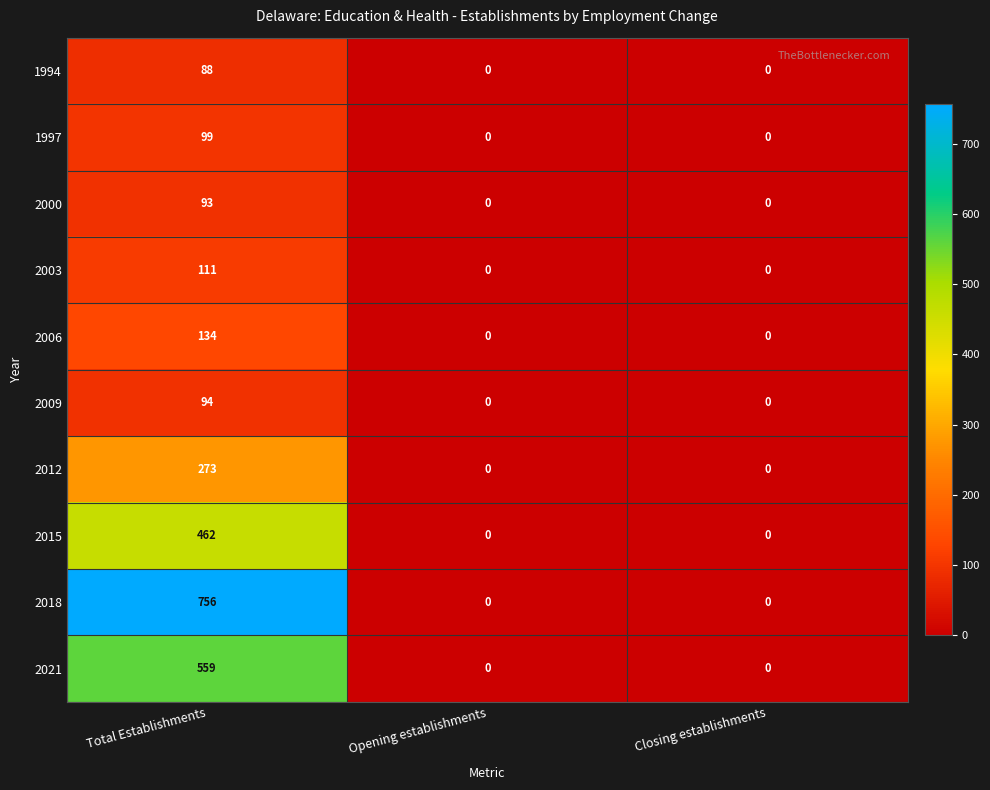

How many 2003 values are between 0 and 111?

3